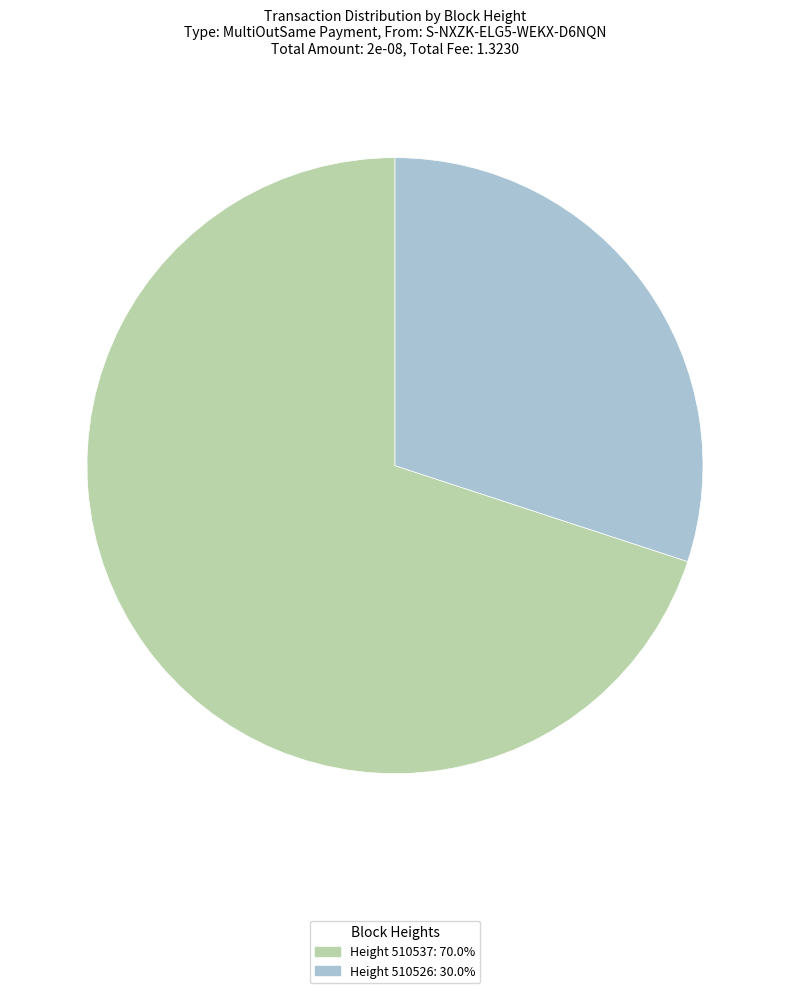

Is there any slice that represents more than half of the pie?

Yes